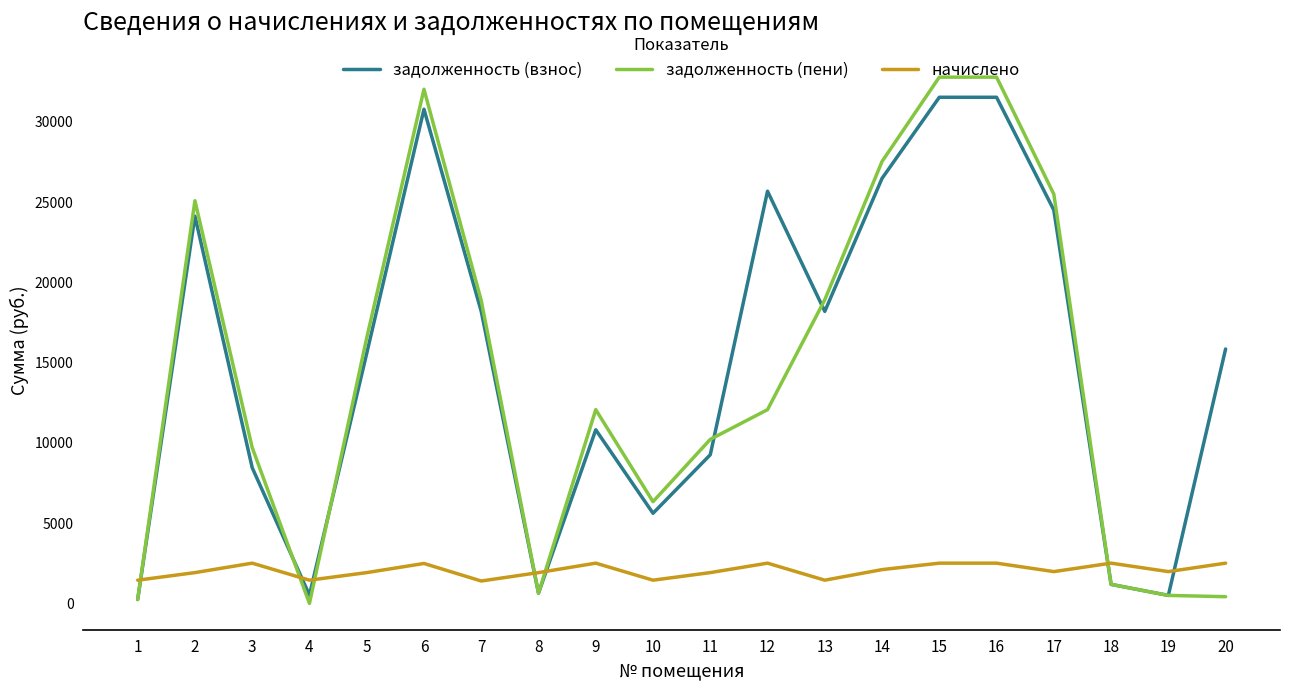

True or false: начислено and задолженность (пени) intersect in this chart.

True